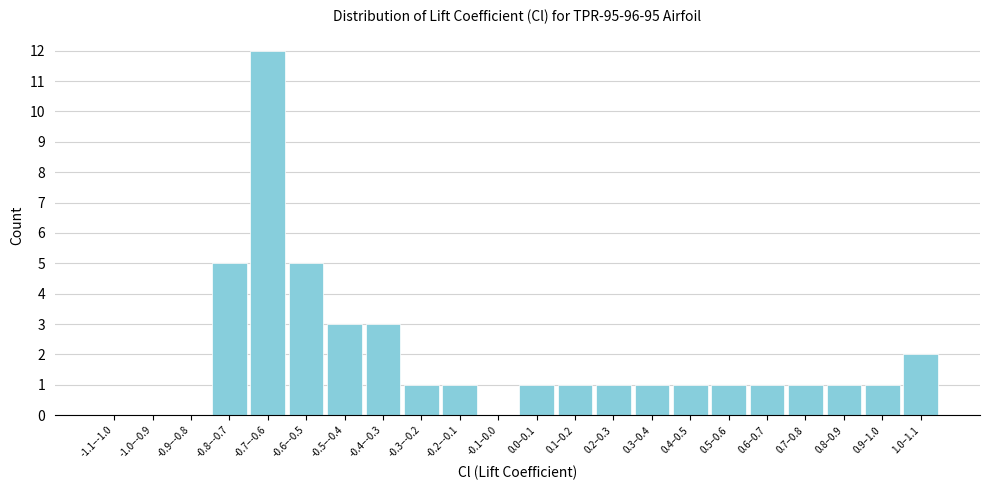

Reading left to right, extract all data points from this chart.

-1.1–-1.0=0	-1.0–-0.9=0	-0.9–-0.8=0	-0.8–-0.7=5	-0.7–-0.6=12	-0.6–-0.5=5	-0.5–-0.4=3	-0.4–-0.3=3	-0.3–-0.2=1	-0.2–-0.1=1	-0.1–0.0=0	0.0–0.1=1	0.1–0.2=1	0.2–0.3=1	0.3–0.4=1	0.4–0.5=1	0.5–0.6=1	0.6–0.7=1	0.7–0.8=1	0.8–0.9=1	0.9–1.0=1	1.0–1.1=2